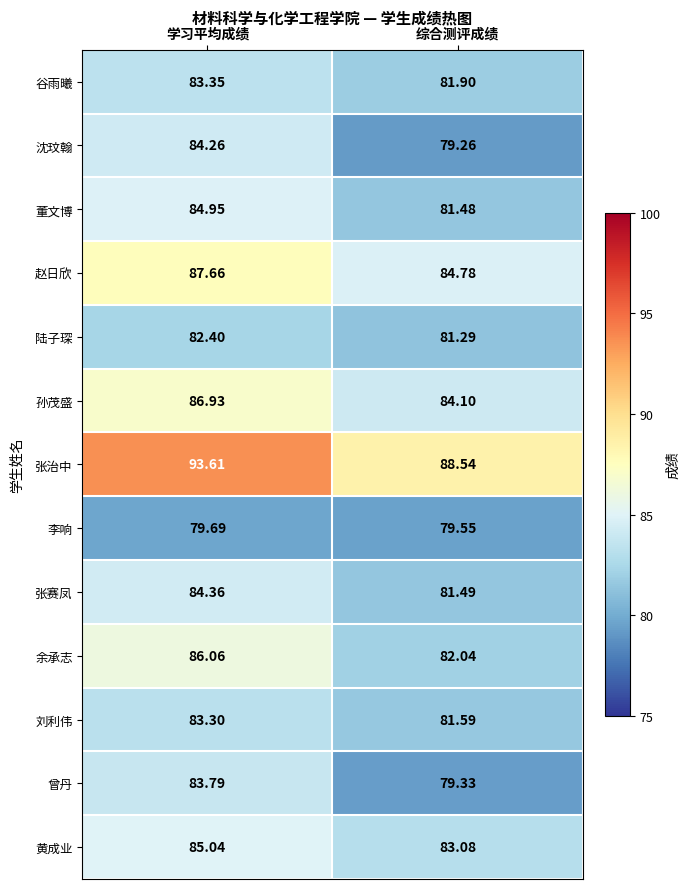

Which series has the largest range (max minus min)?

张治中